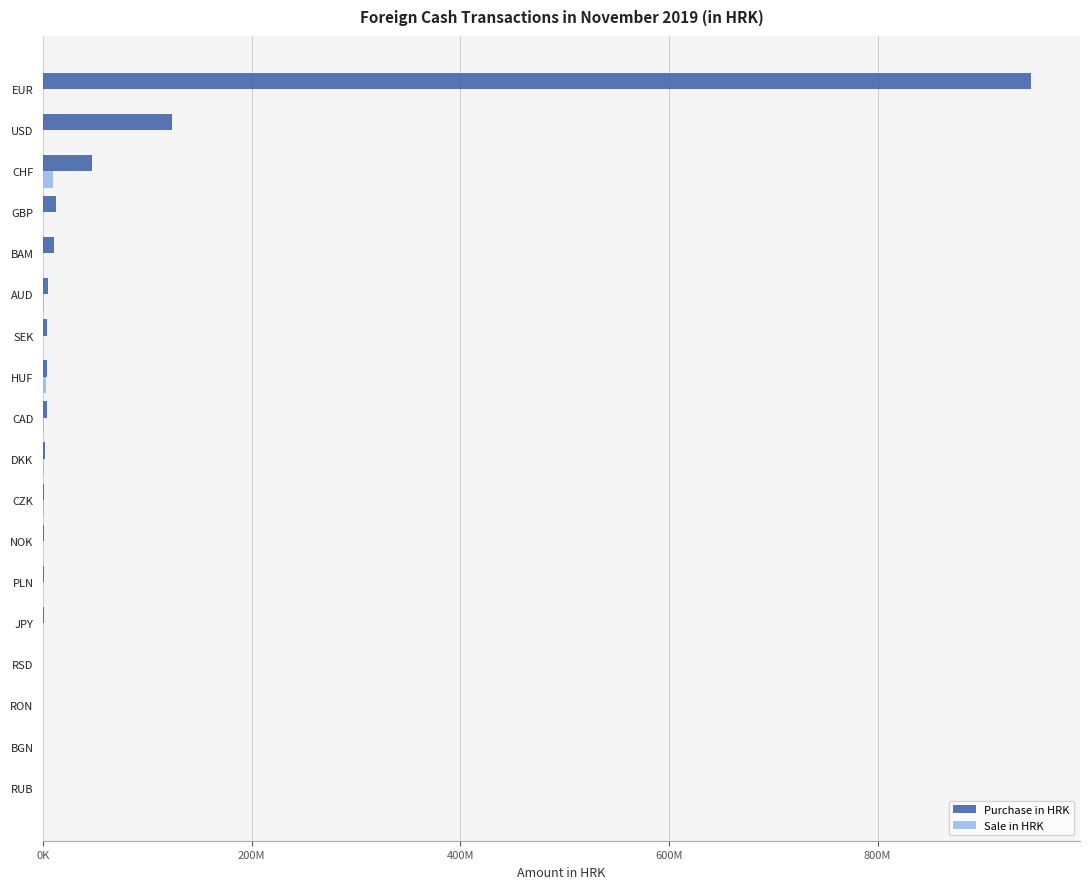

Which series has the widest spread of values?

Purchase in HRK